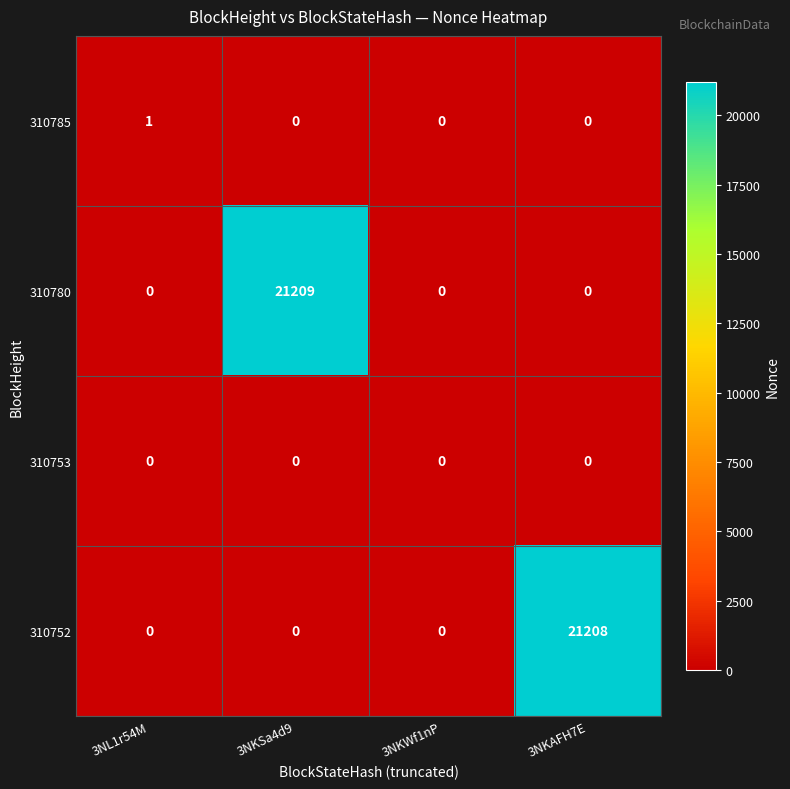

The value of 310785 at 3NL1r54M is 1. True or false?

True